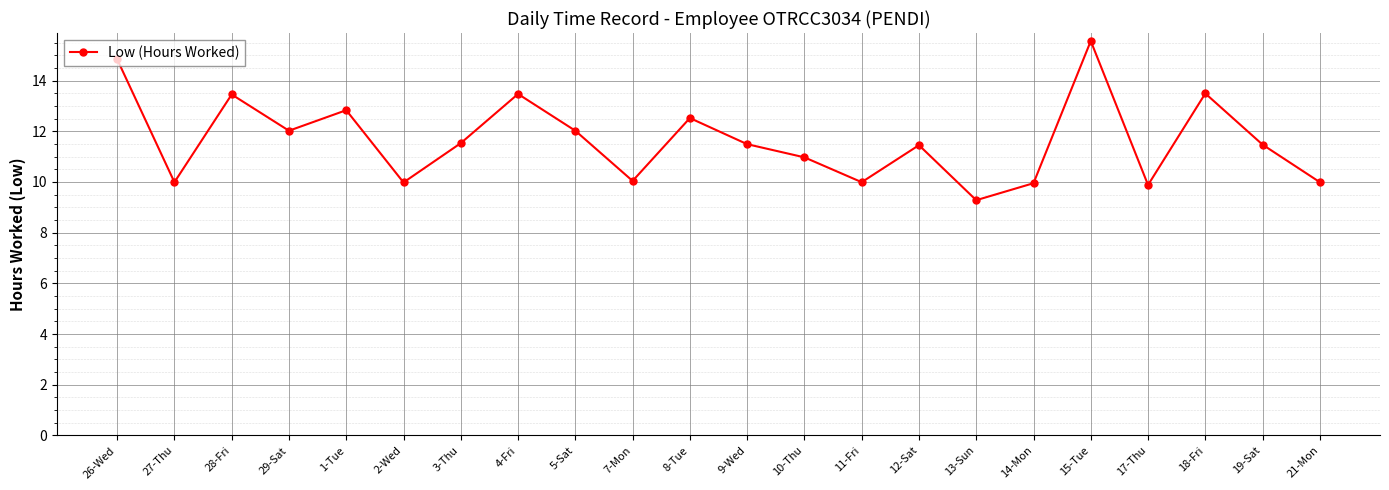

What is the approximate value at 2-Wed?

10.0